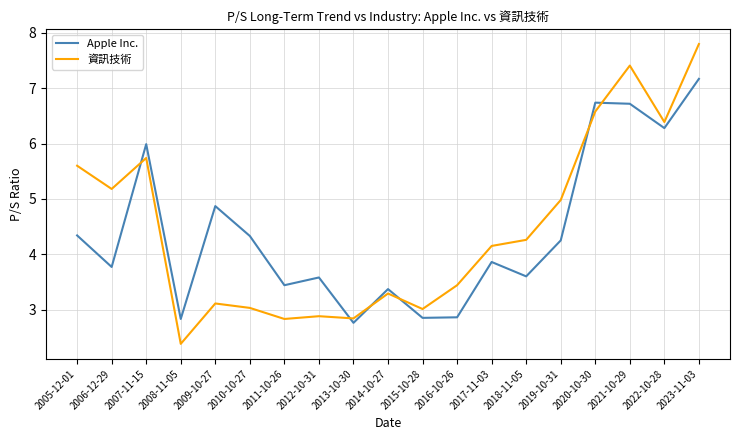

What is the sum of the 資訊技術 values at 2013-10-30 and 2008-11-05?

5.2